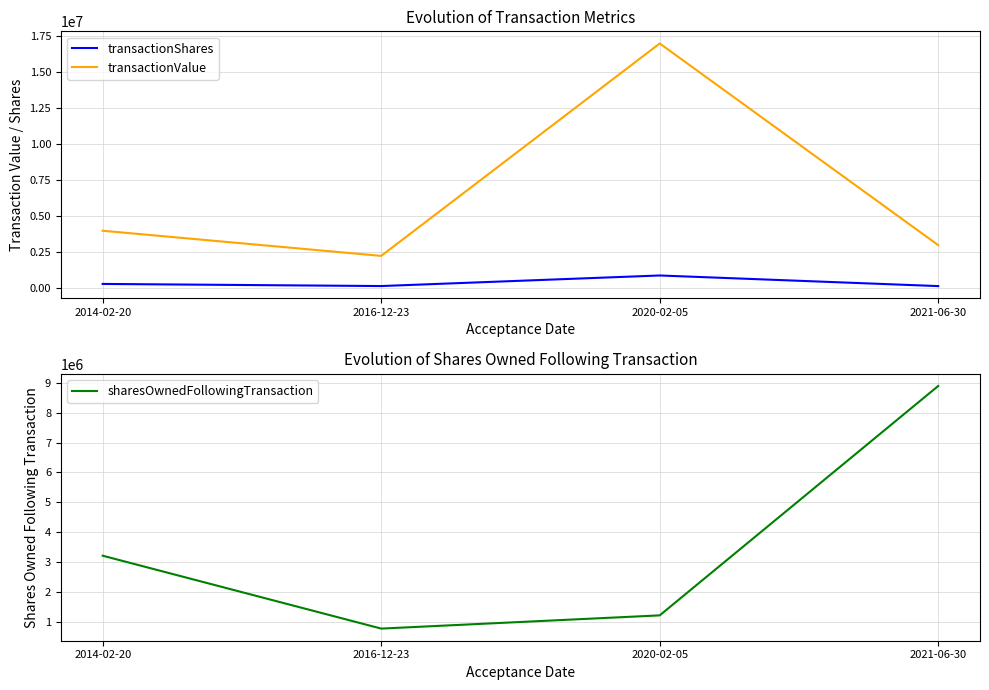

Where does the transactionShares series first go above 307692?

2020-02-05